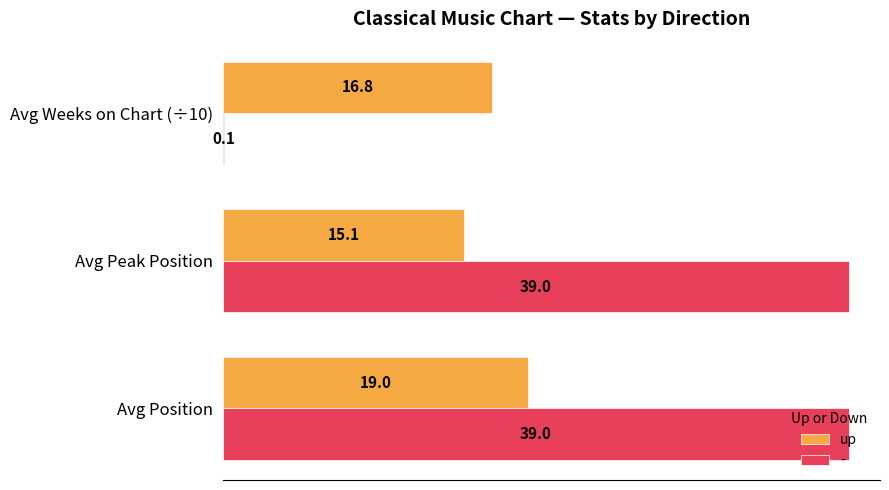

Where is up nearest to the value 17?

Avg Weeks on Chart (÷10)